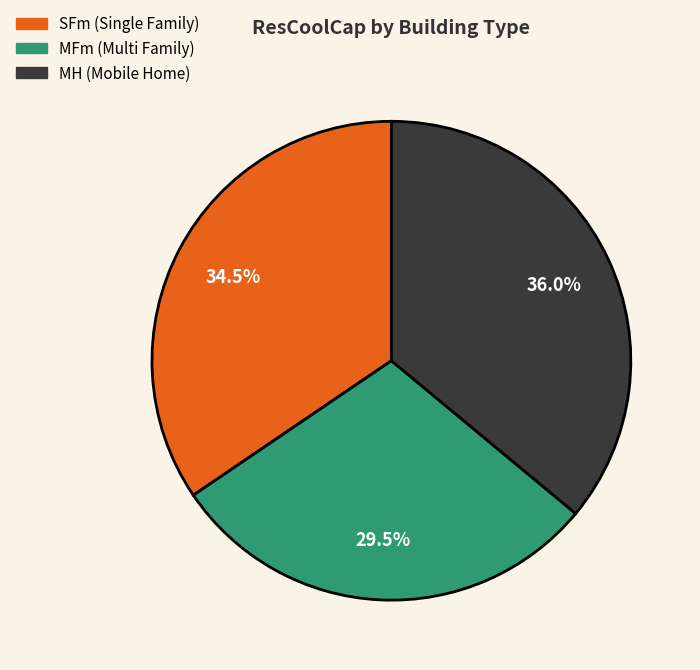

Is there any slice that represents more than half of the pie?

No